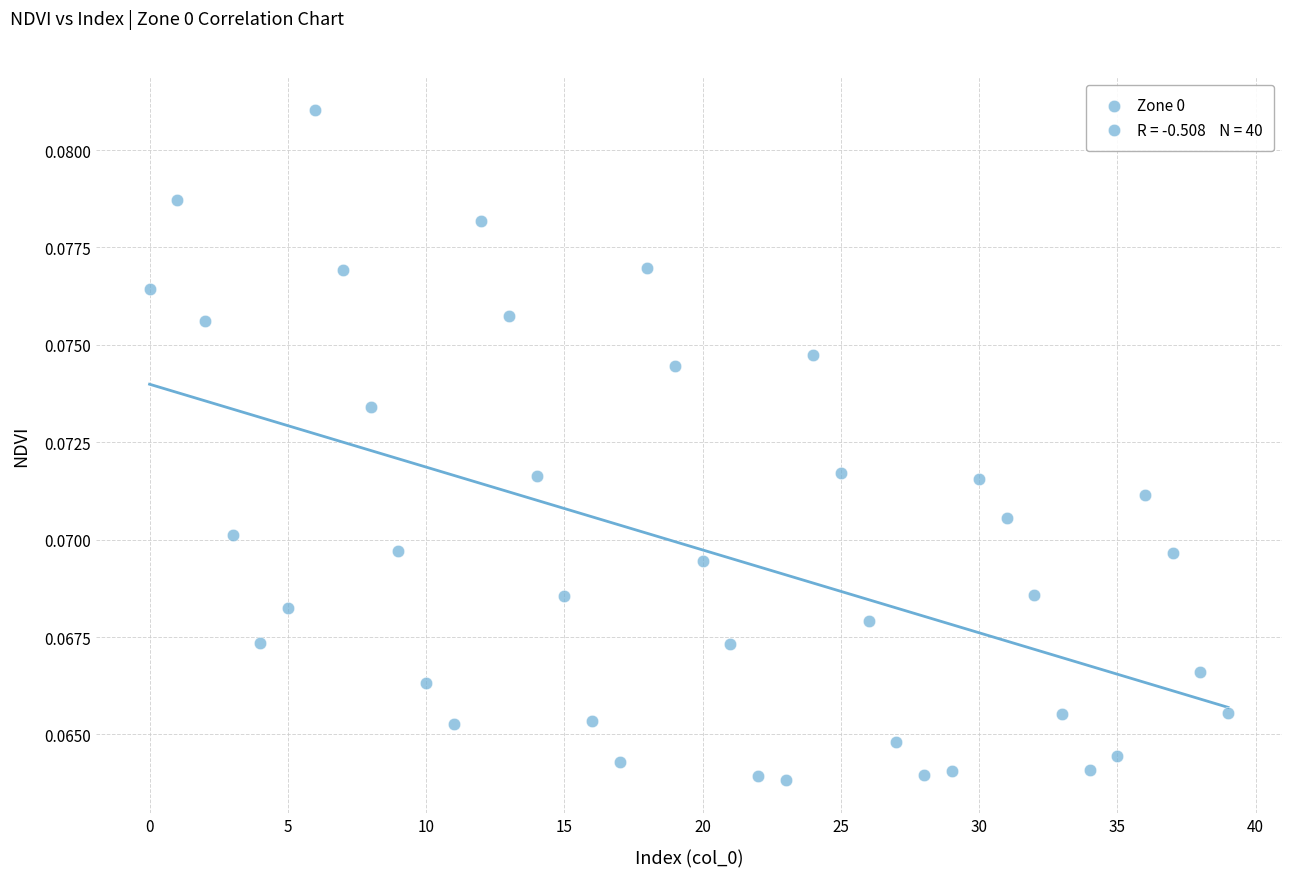

How many points are shown in the scatter plot?

40